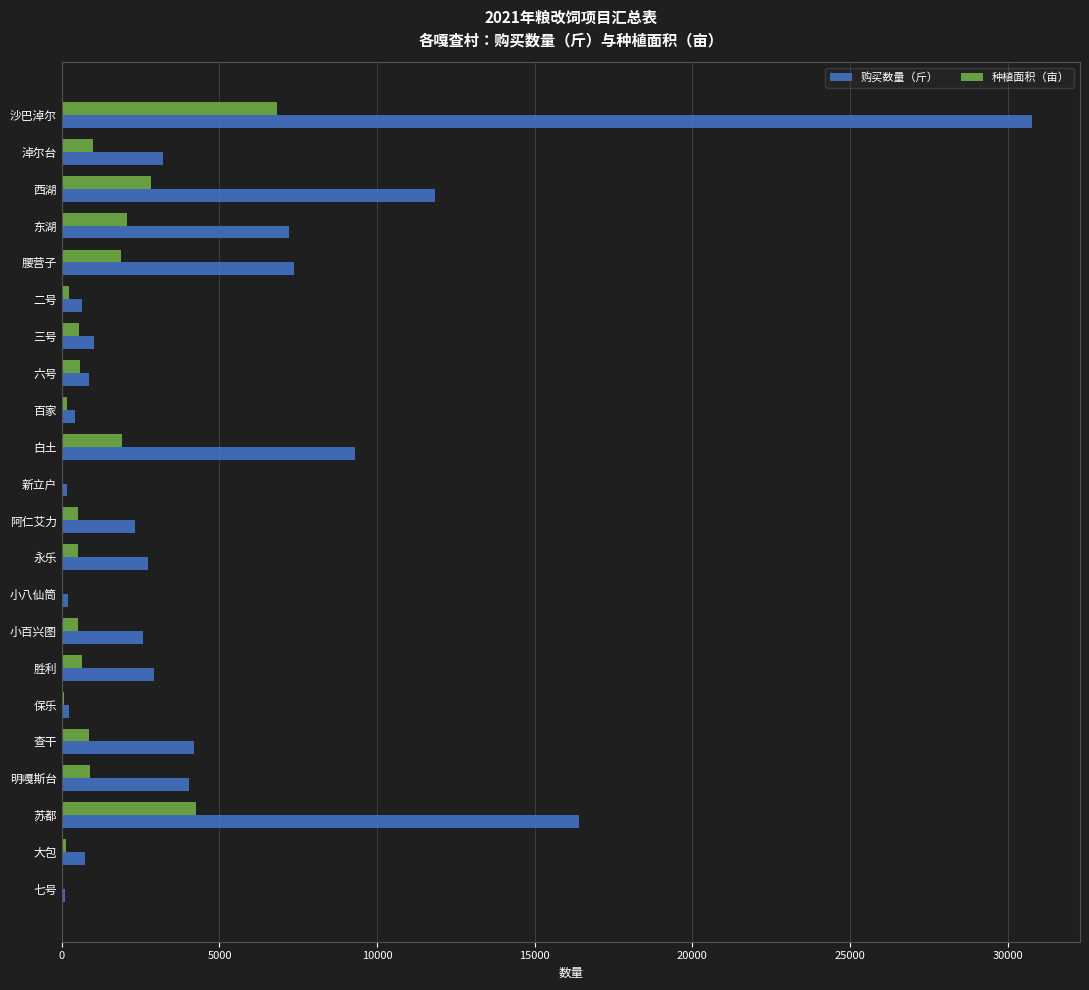

What is the sum of all 购买数量（斤） values?

109167